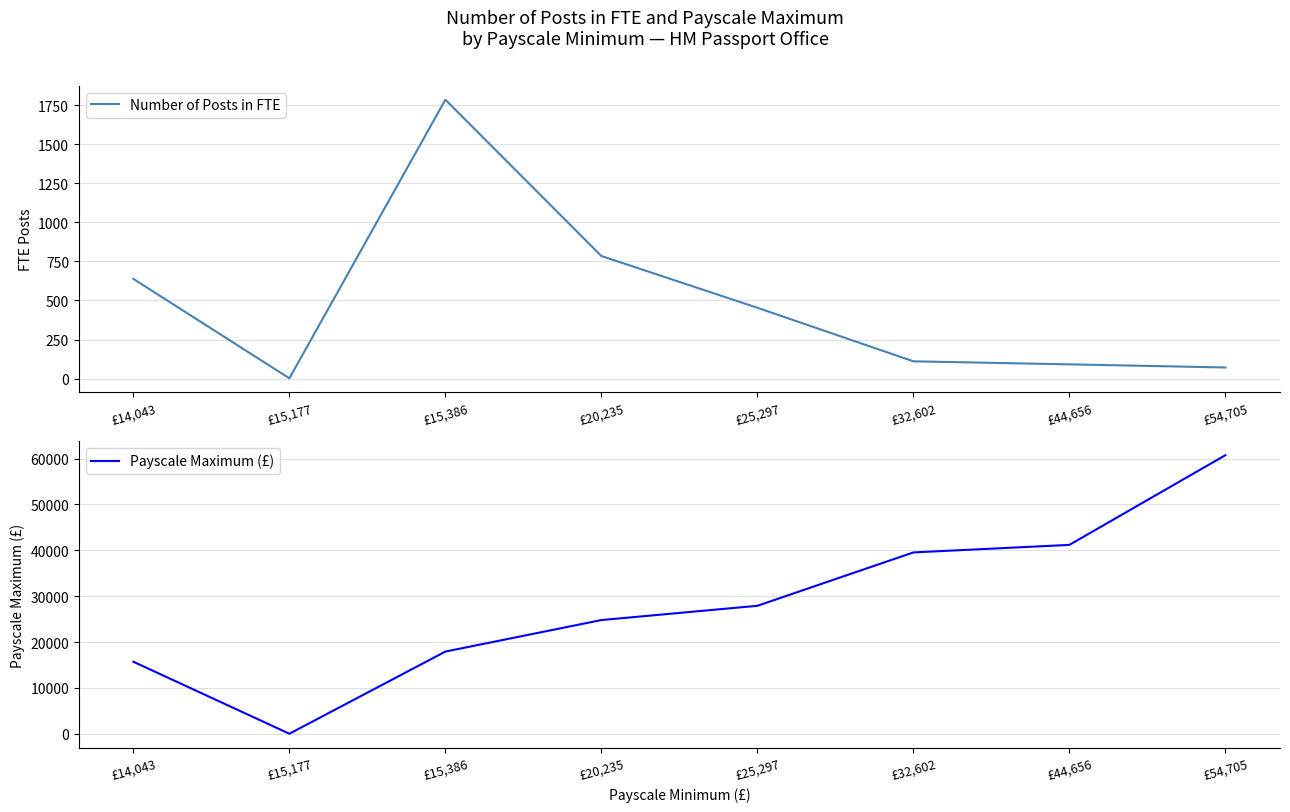

At which label does Payscale Maximum (£) reach its peak?

£54,705